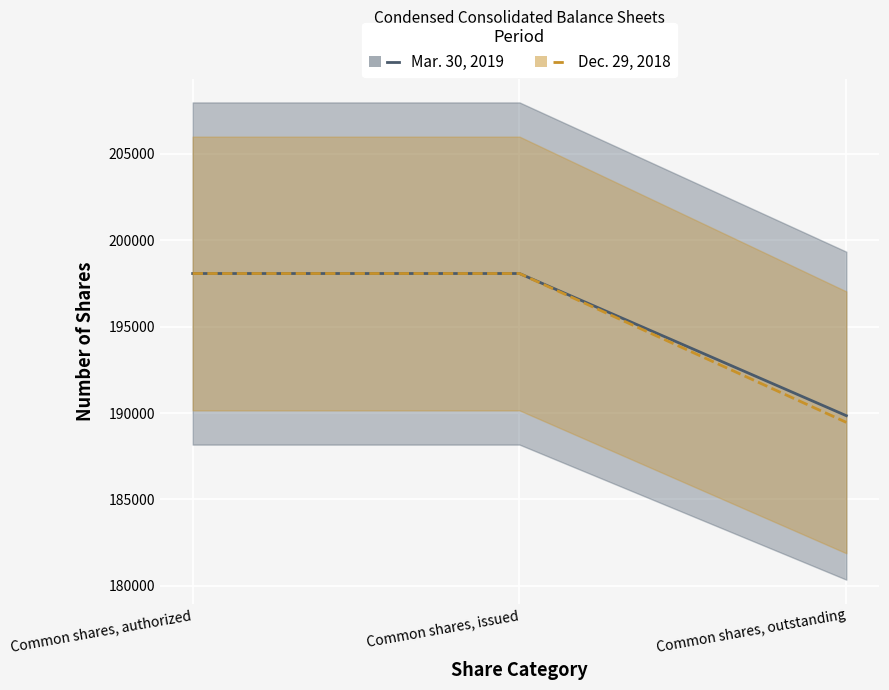

List the labels in order of Dec. 29, 2018 value, largest first.

Common shares, authorized, Common shares, issued, Common shares, outstanding